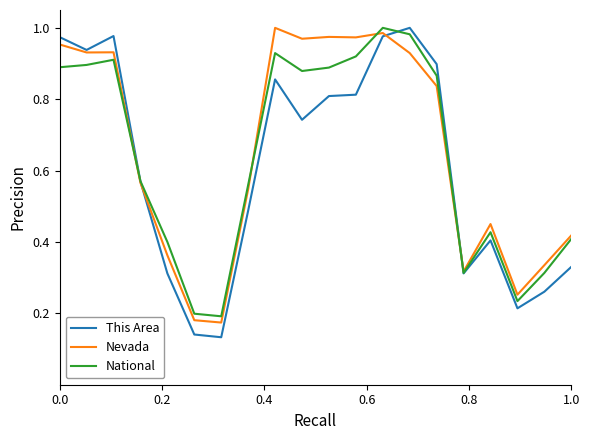

Which series has the widest spread of values?

This Area